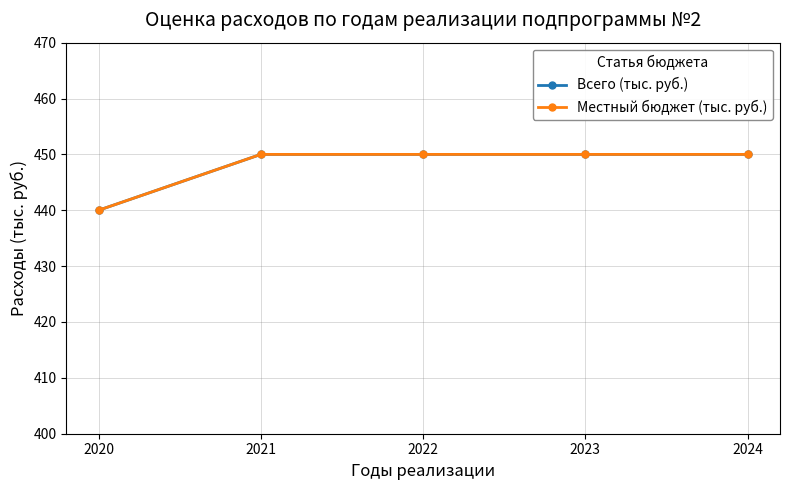

Is this an area chart (filled region under the line)?

No